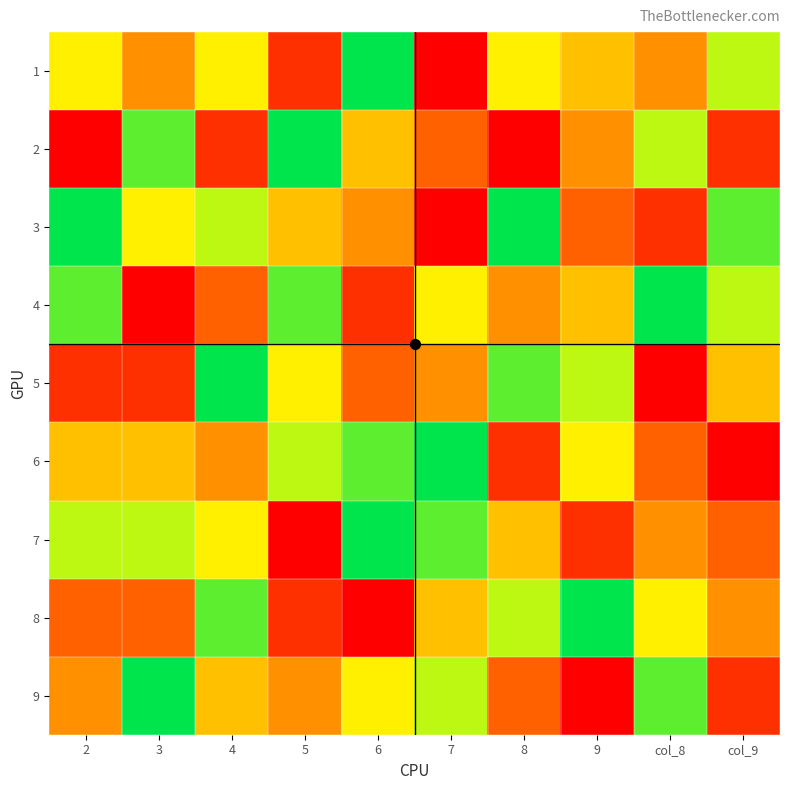

Which has a higher value, 9 or 6?

6